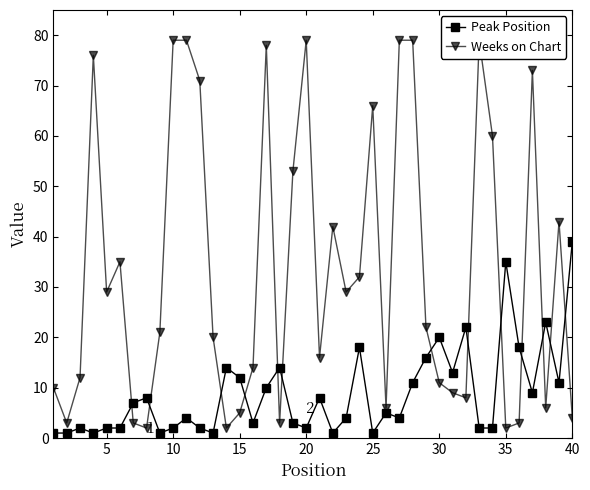

True or false: Weeks on Chart and Peak Position intersect in this chart.

True